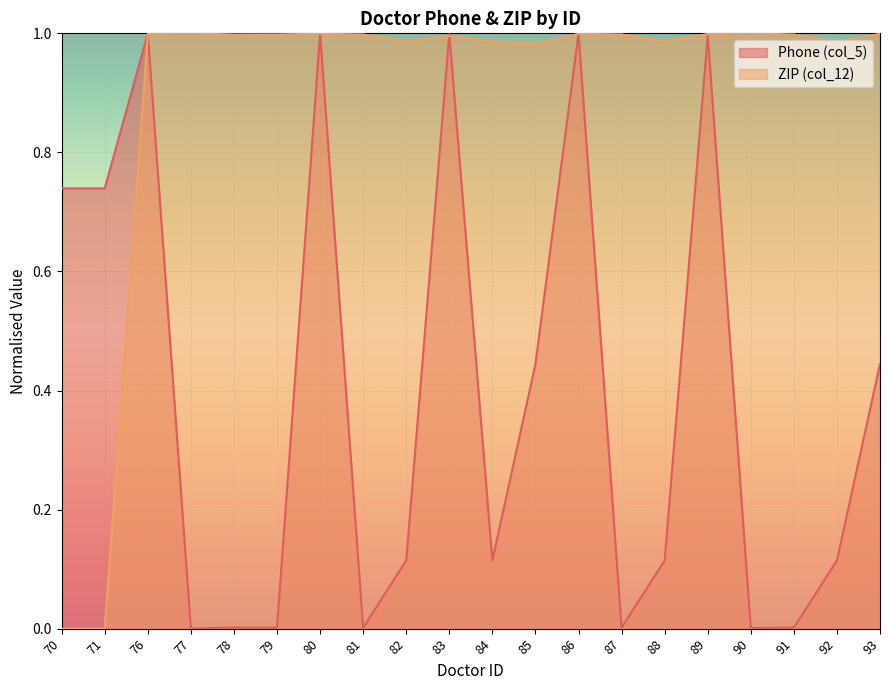

In Phone (col_5), how many points are higher than both neighbors (excluding endpoints)?

6